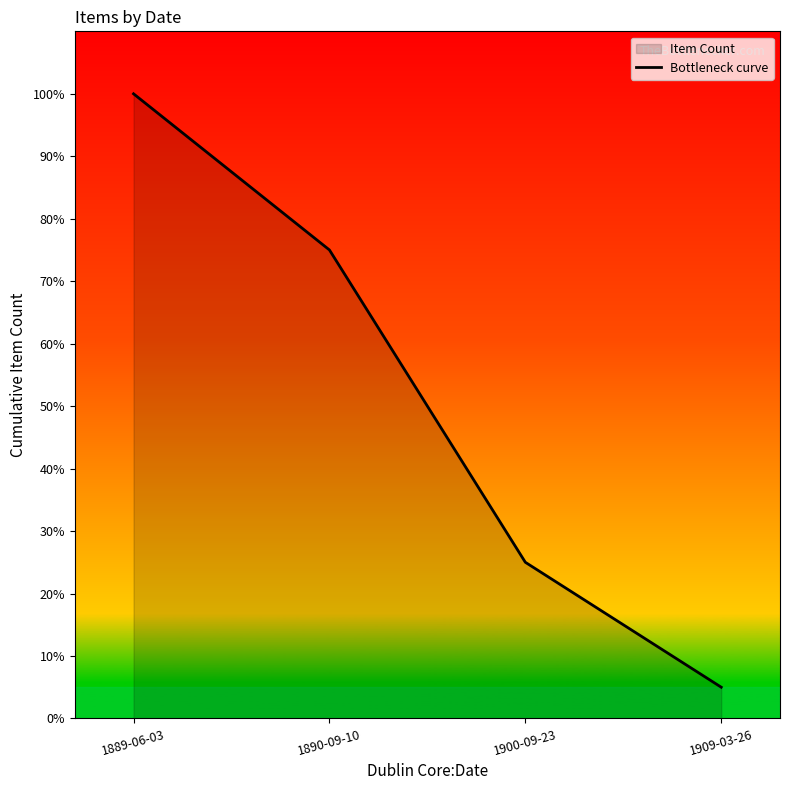

What is the label of the 1st point from the left?

1889-06-03